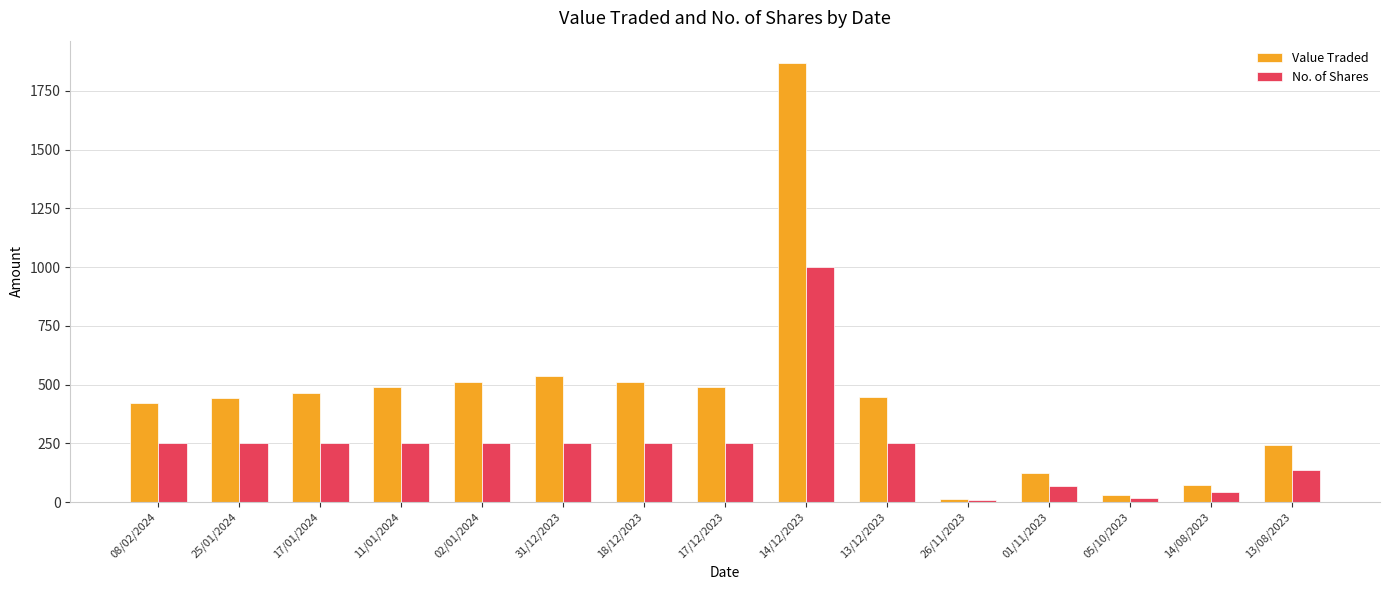

How many data points in Value Traded are less than 448?

7